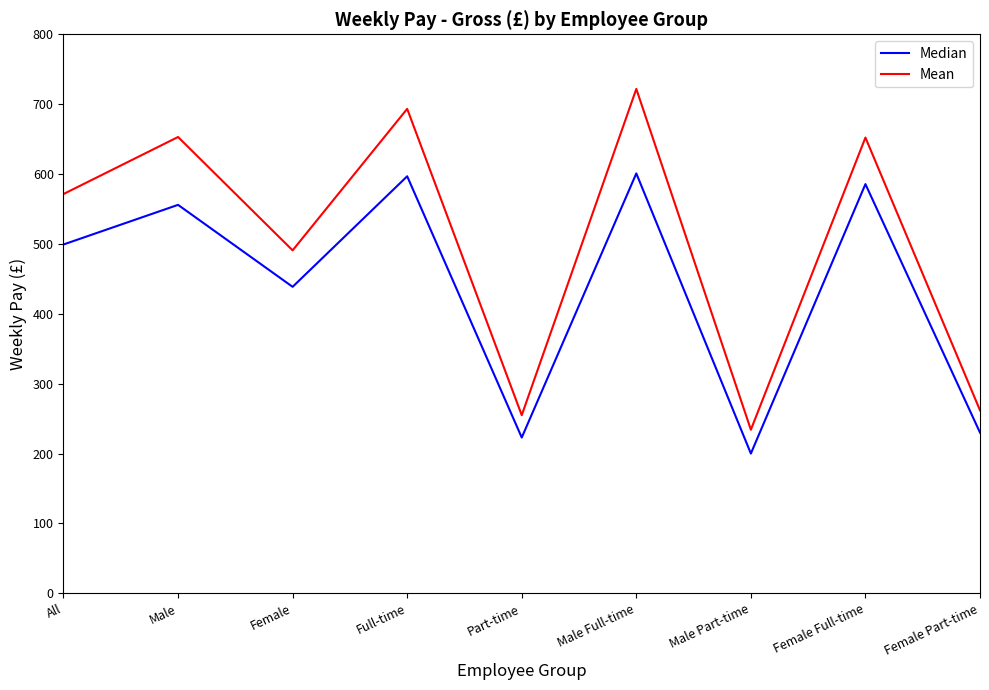

The Mean series shows 261.9 at Female Part-time. True or false?

True